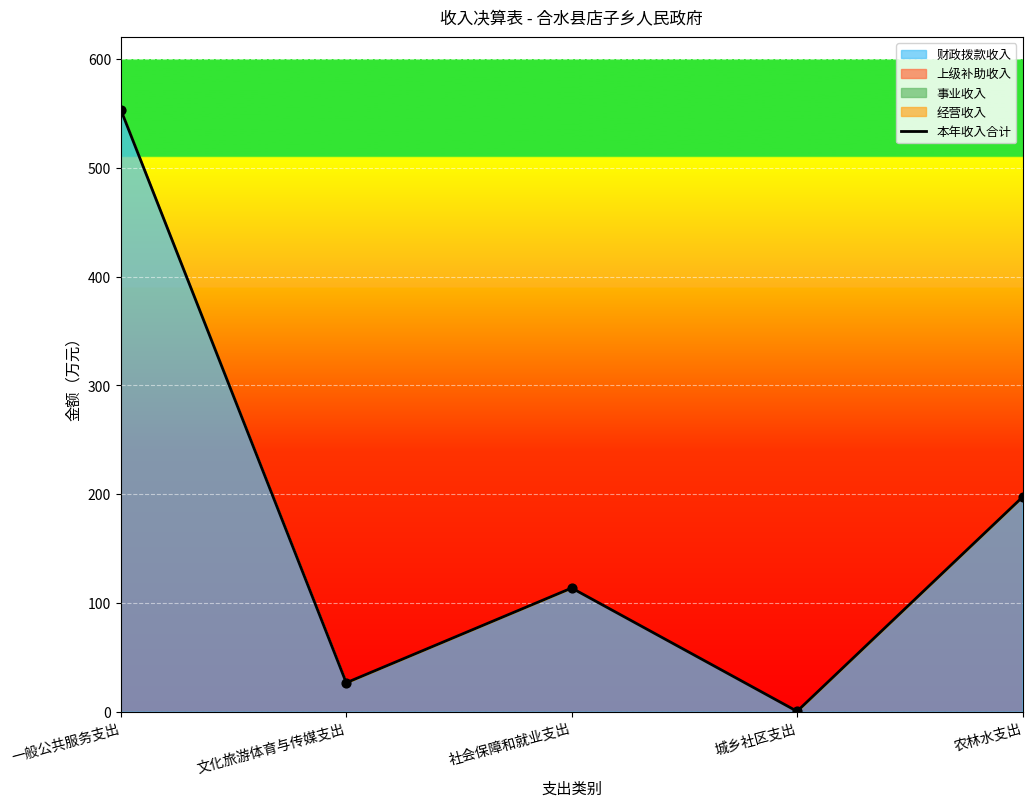

What is the change in value from 一般公共服务支出 to 文化旅游体育与传媒支出?

-526.7